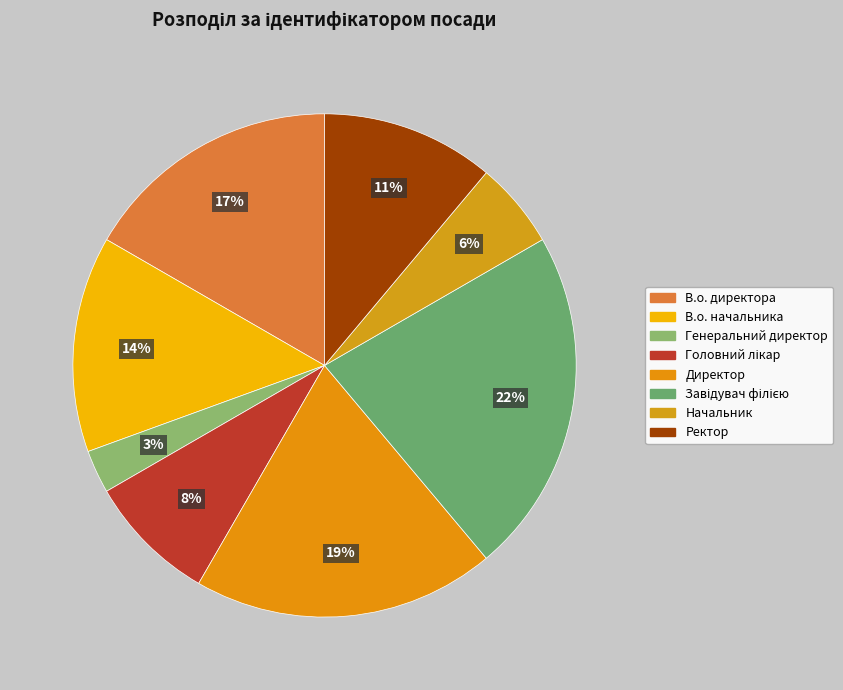

The Завідувач філією slice represents 10% of the pie. True or false?

False